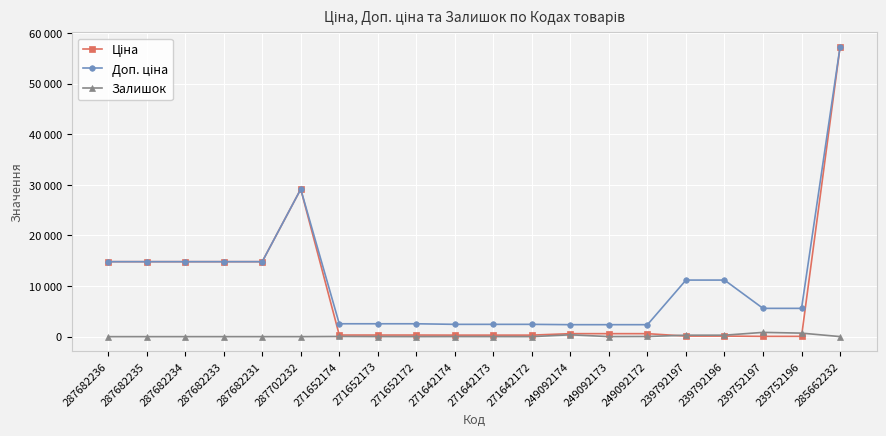

Does the chart have visible grid lines?

Yes